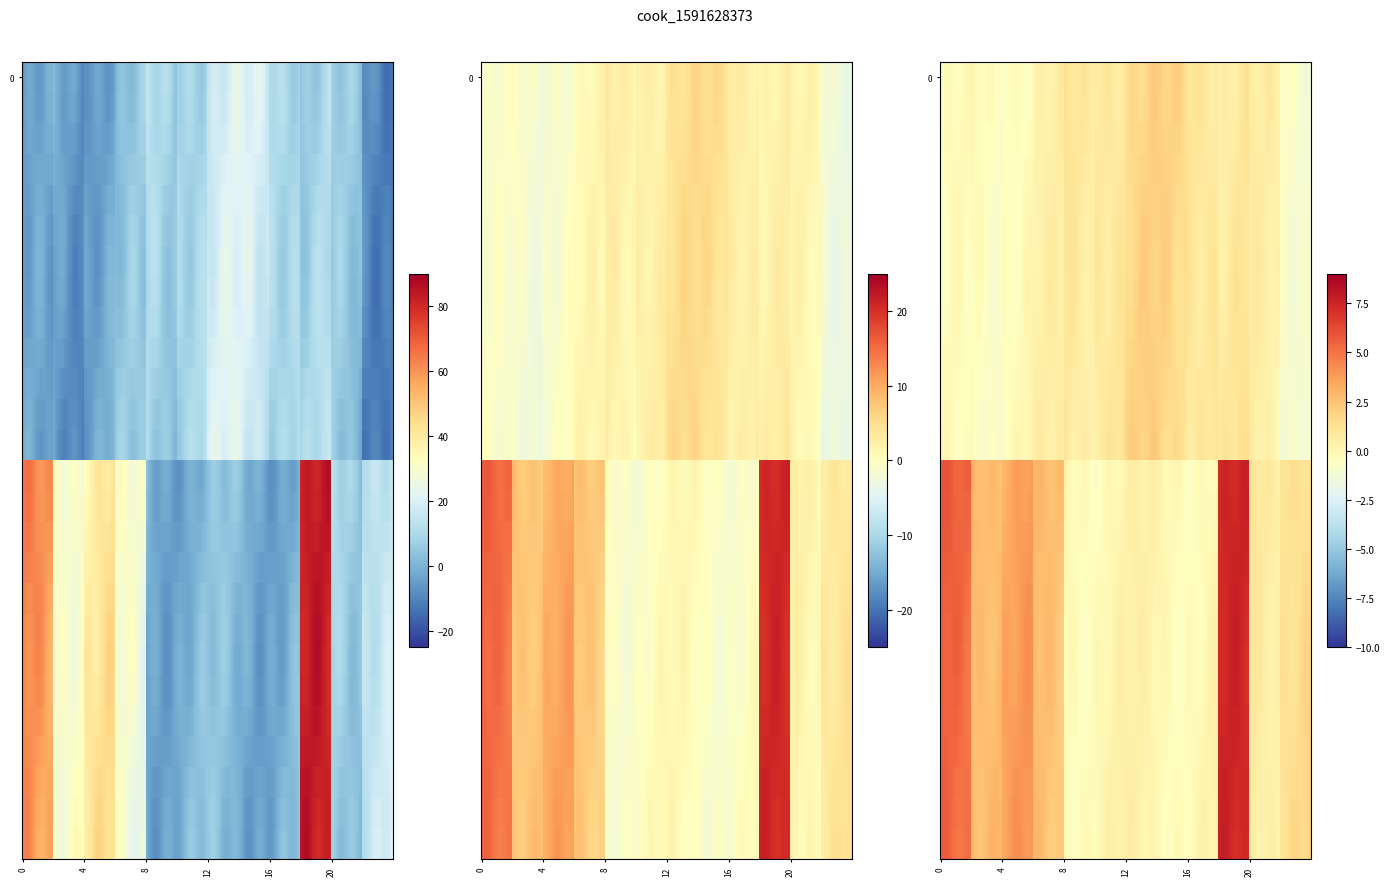

Count the 5 values in the range 0 to 7.

1